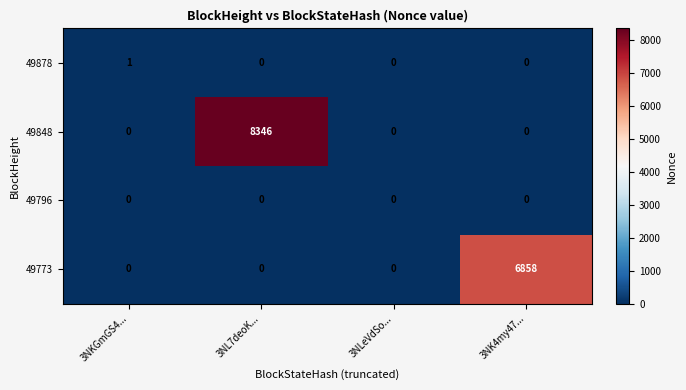

Reading left to right, transcribe all the data shown in this chart.

49878: 3NKGmGS4...=1	3NL7deoK...=0	3NLeVdSo...=0	3NK4my47...=0
49848: 3NKGmGS4...=0	3NL7deoK...=8346	3NLeVdSo...=0	3NK4my47...=0
49796: 3NKGmGS4...=0	3NL7deoK...=0	3NLeVdSo...=0	3NK4my47...=0
49773: 3NKGmGS4...=0	3NL7deoK...=0	3NLeVdSo...=0	3NK4my47...=6858